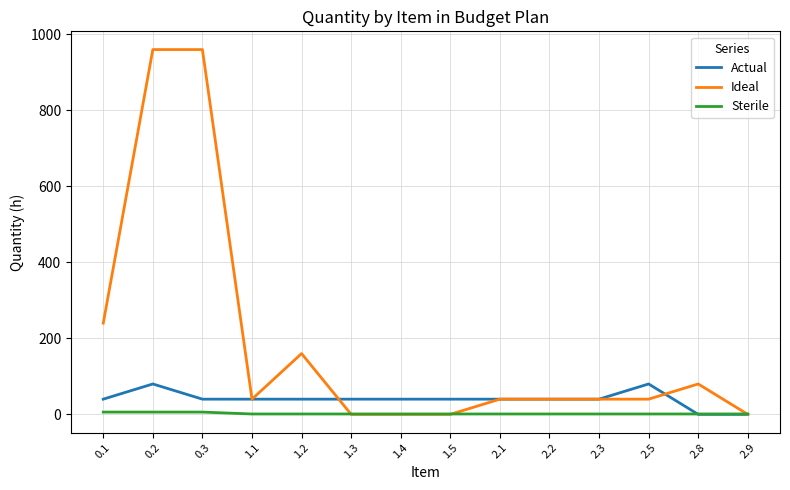

How many times do Ideal and Sterile cross each other?

3